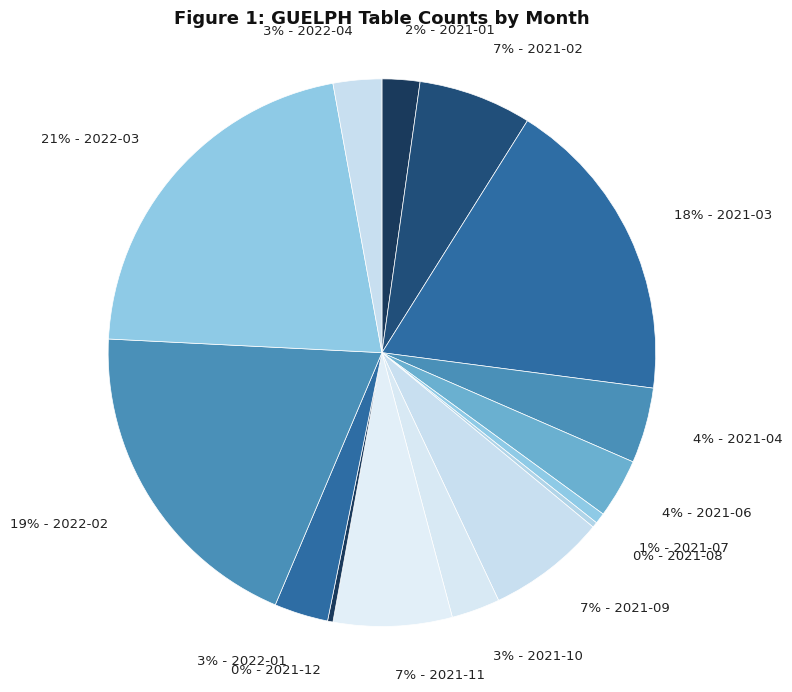

Is it true that 3% - 2022-01 is 3% of the pie?

True